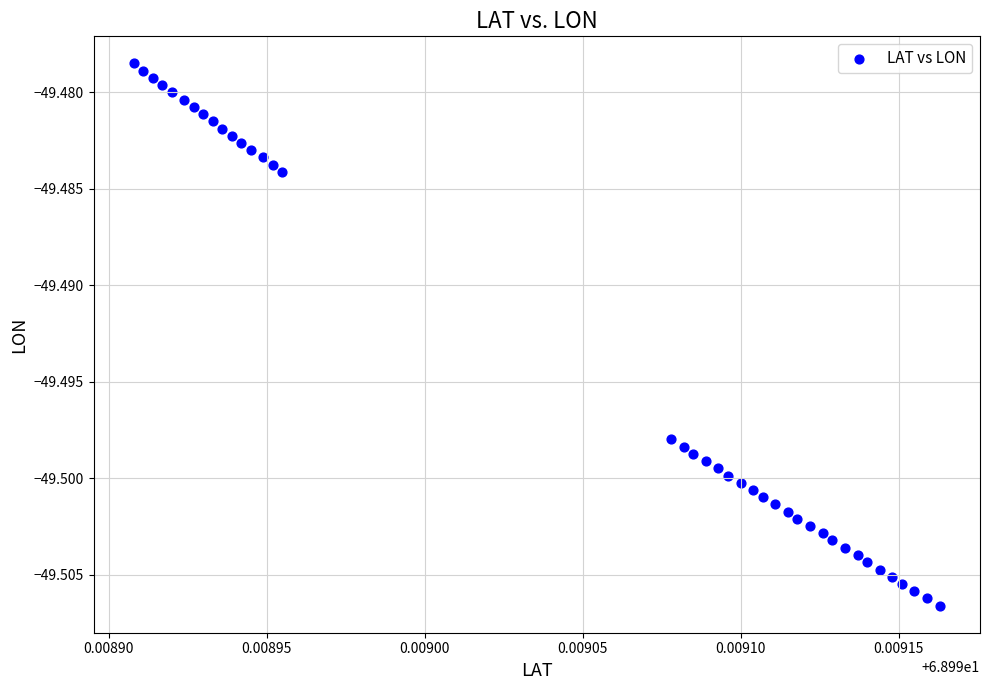

How many points are shown in the scatter plot?

40